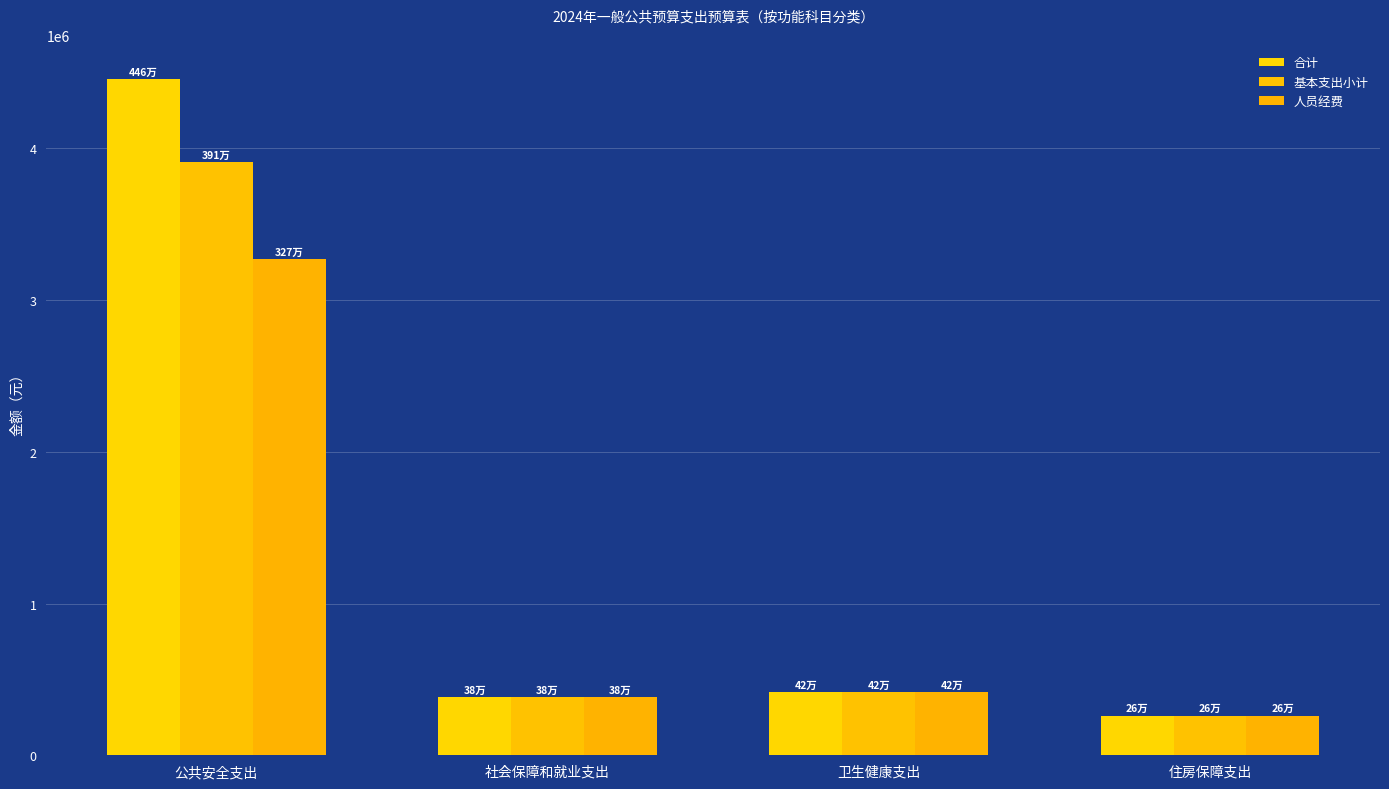

Which category has the highest value across all series?

公共安全支出